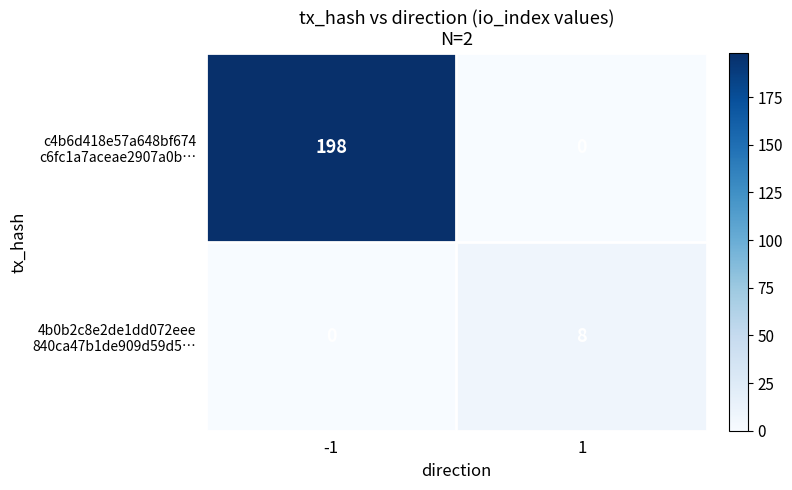

At how many categories does at least one series exceed 164?

1